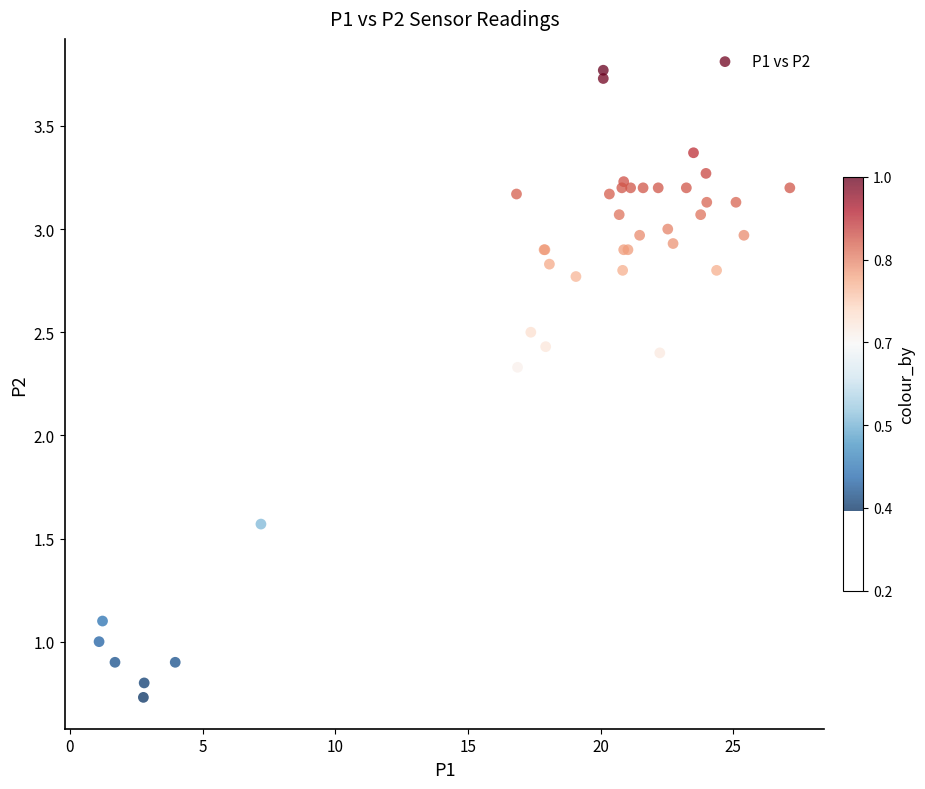

What Y value in the scatter plot is closest to 2?

2.3